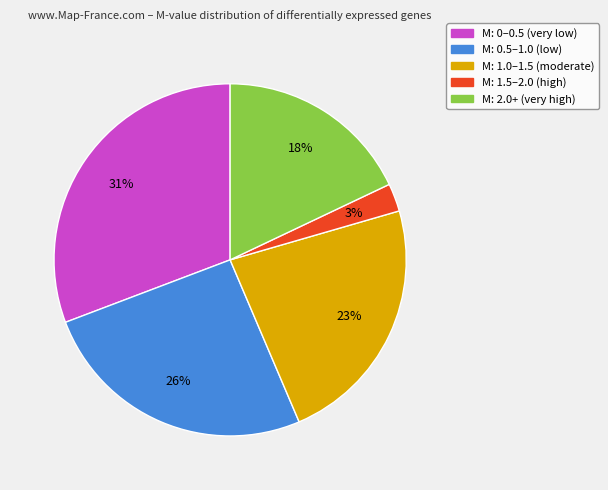

True or false: M: 0.5–1.0 (low) accounts for 26% of the total.

True